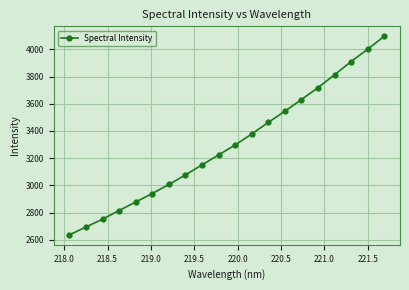

What is the value of the 20th point from the left?

4096.1